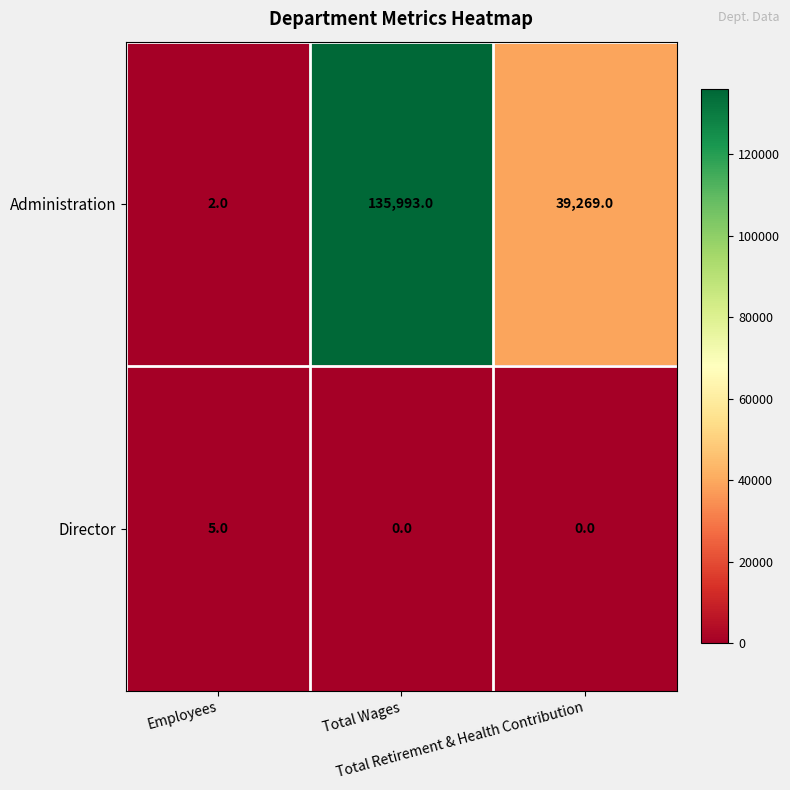

What is the difference between the maximum and minimum values in the Administration series?

135991